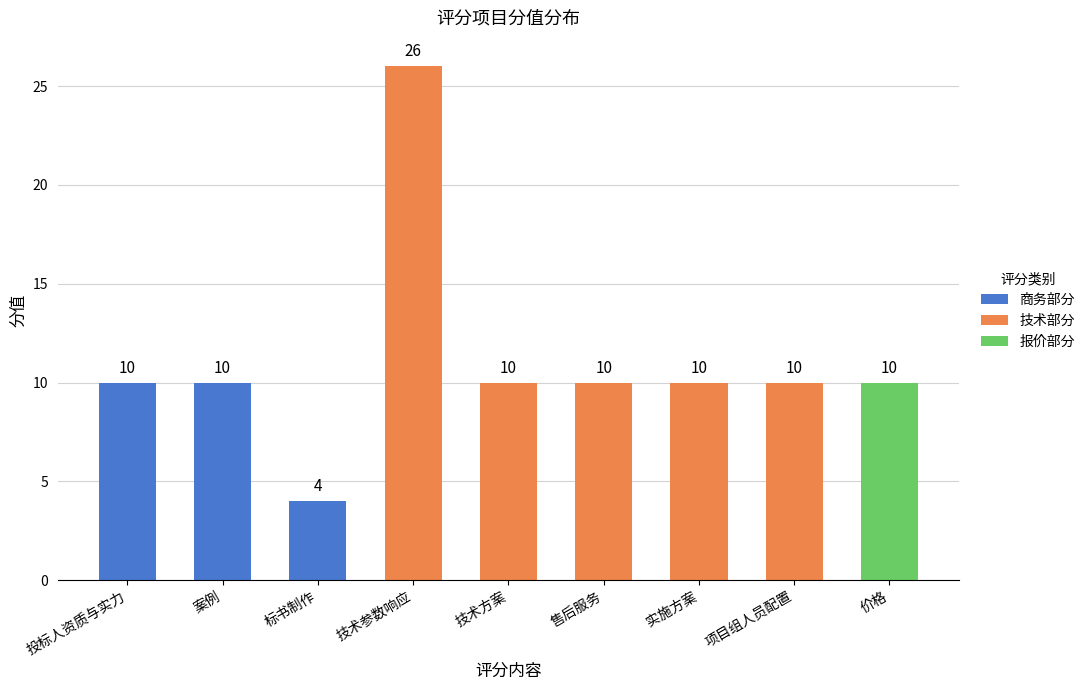

What is the label of the 3rd bar from the right?

实施方案